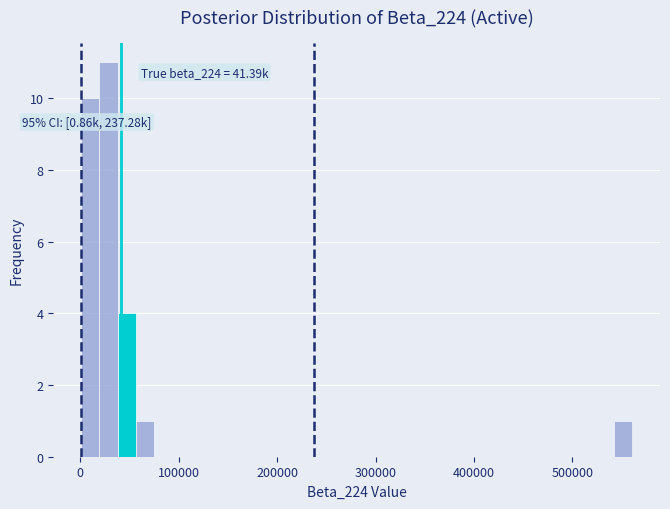

Read against the x-axis, roughly where is the centre of the tallest bar?

30000